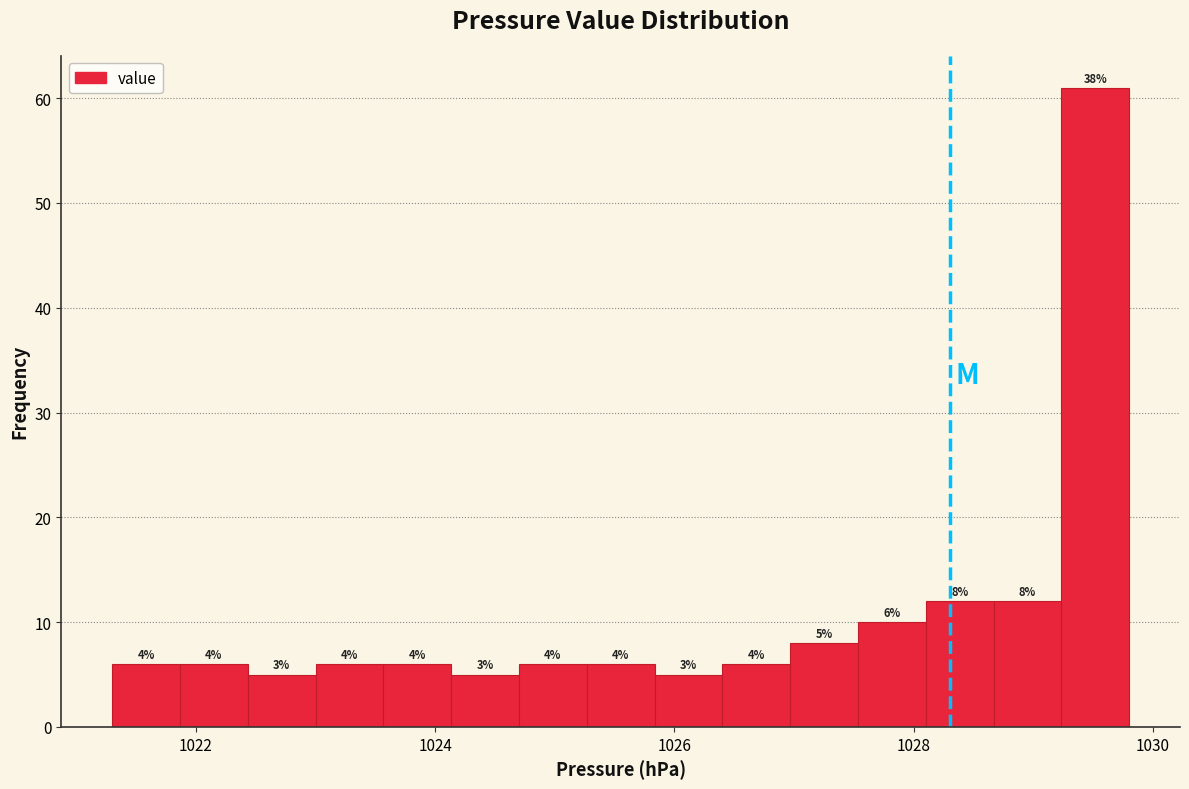

Around what value on the x-axis is the tallest bar? Give the approximate position of its centre, as read against the axis.

1029.6